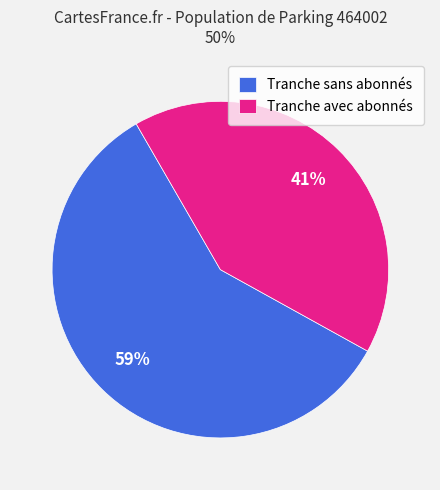

How many slices are in this pie chart?

2